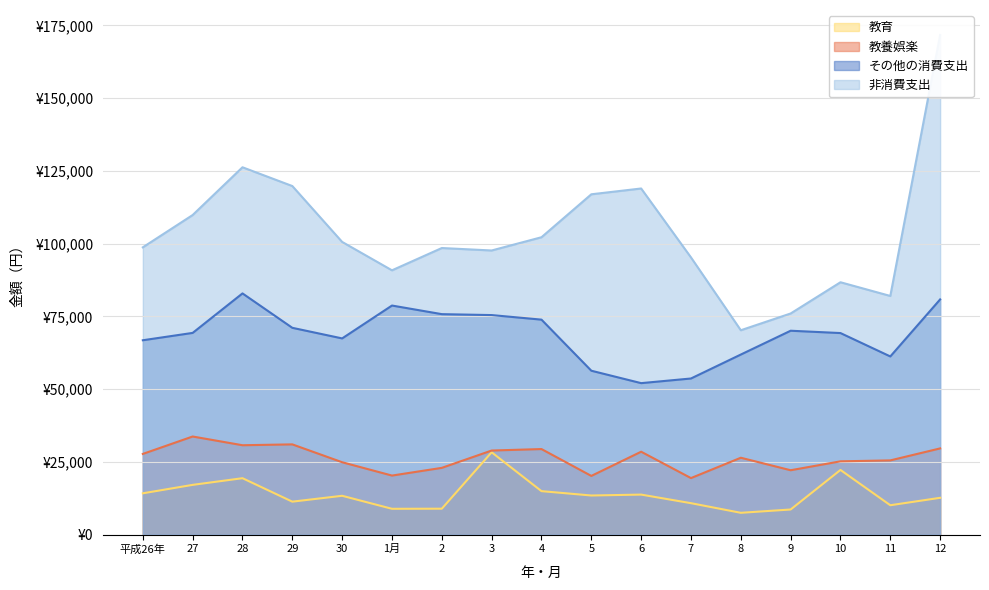

Which category has the lowest value in the 教育 series?

8